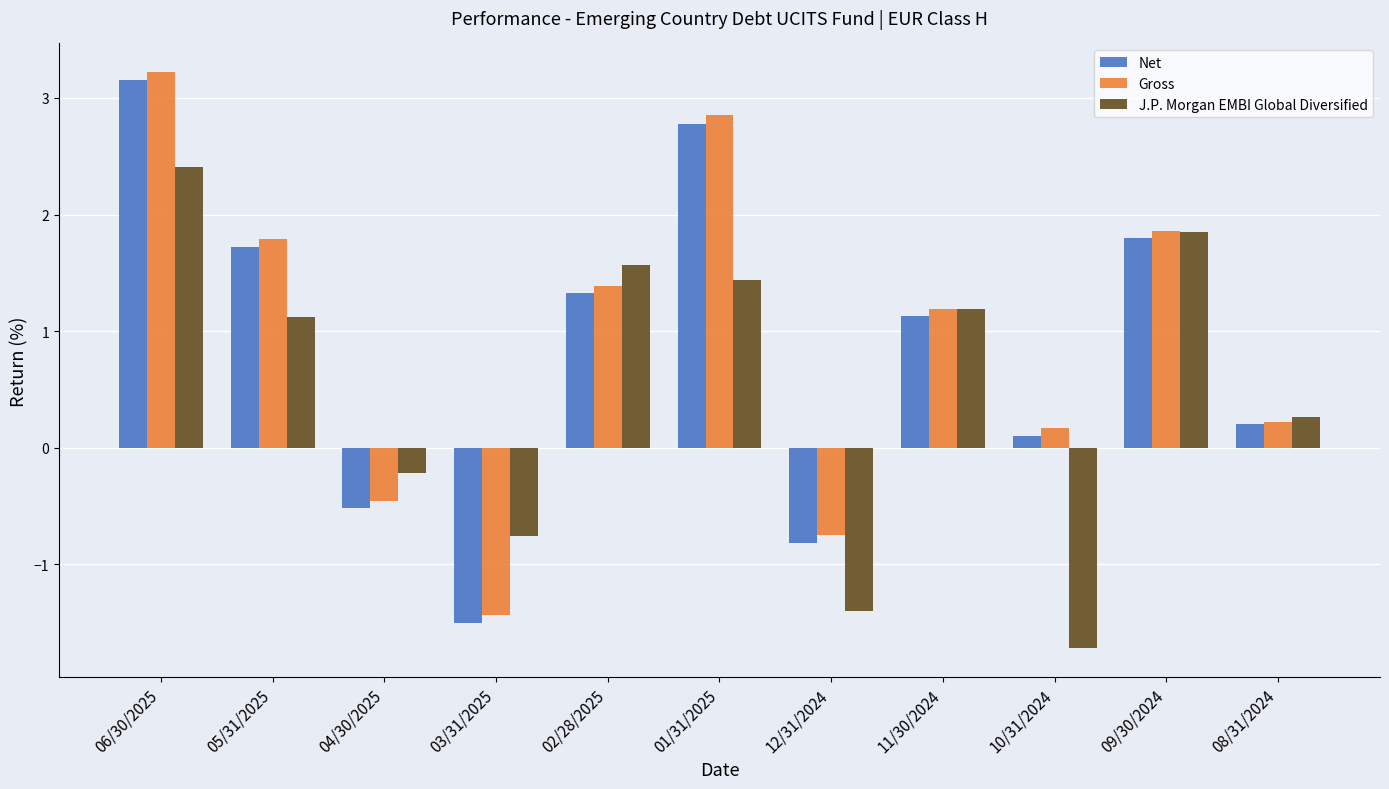

What is the difference between the maximum and second lowest values in the J.P. Morgan EMBI Global Diversified series?

3.8